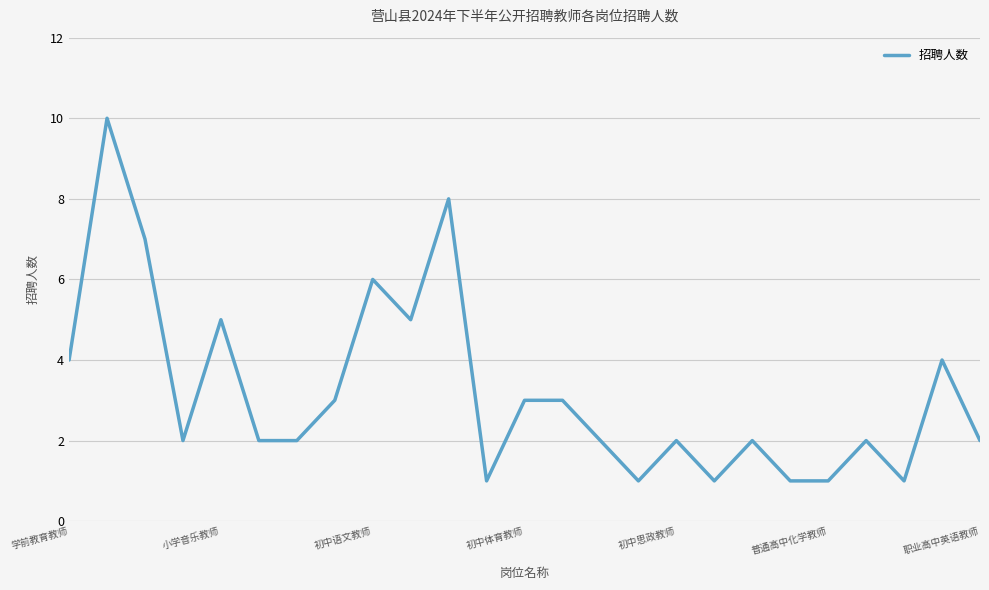

What is the maximum value shown in the chart?

10